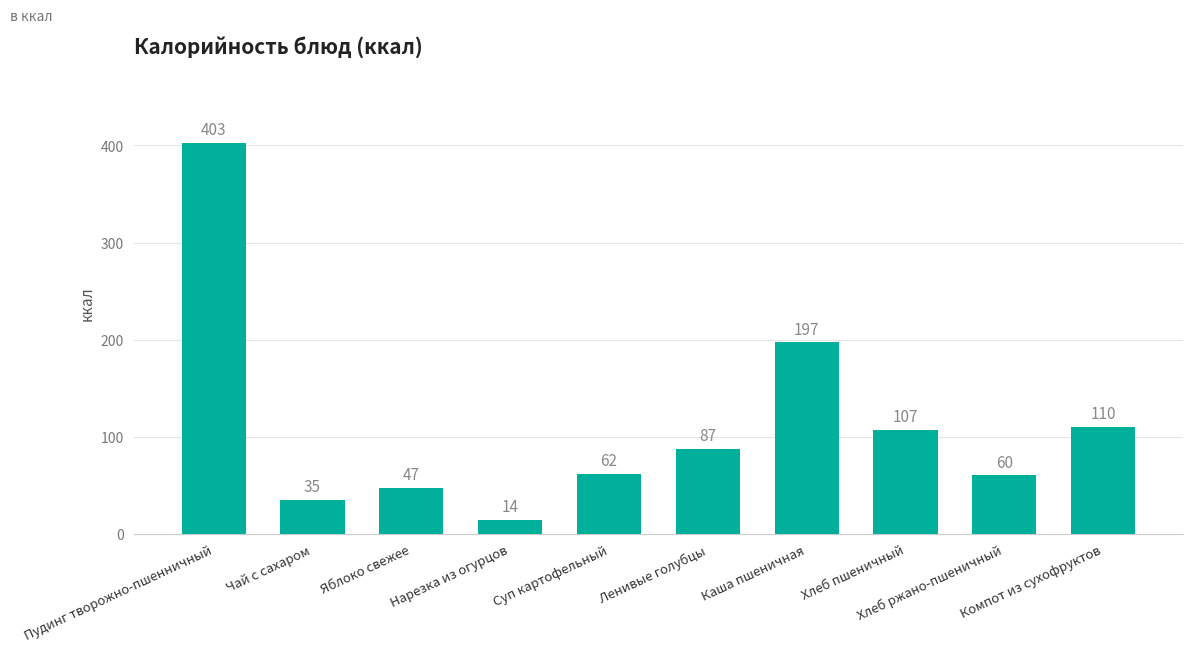

The chart shows a value of 77 at Компот из сухофруктов. True or false?

False